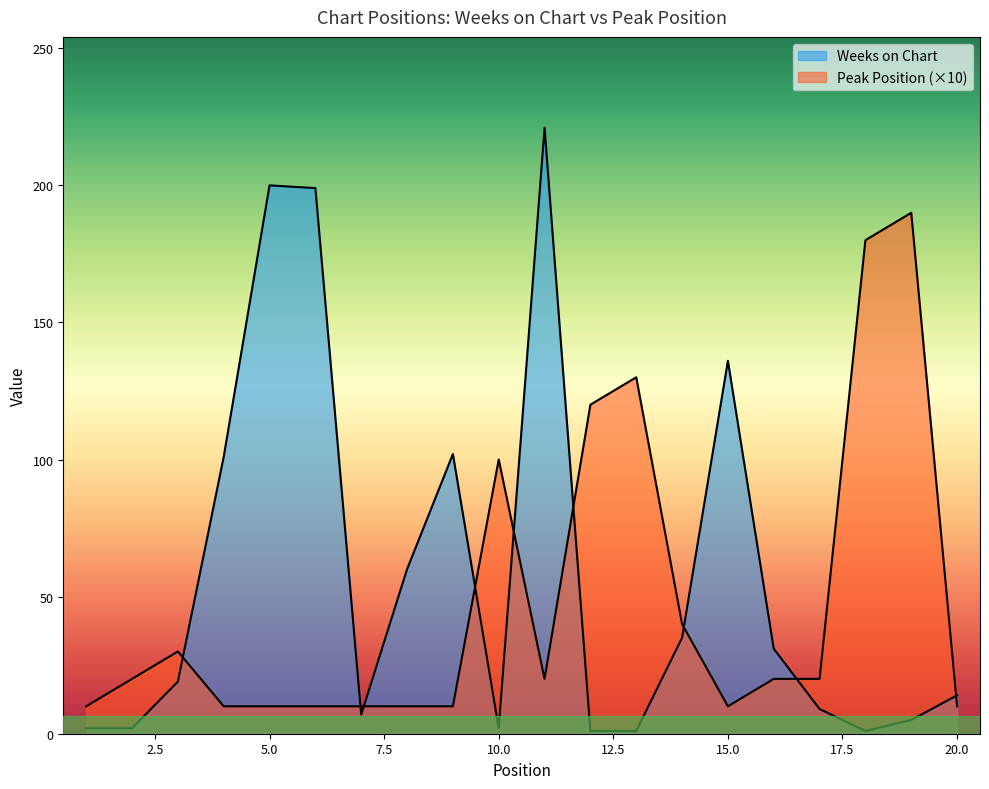

How many data points does each series have?

20